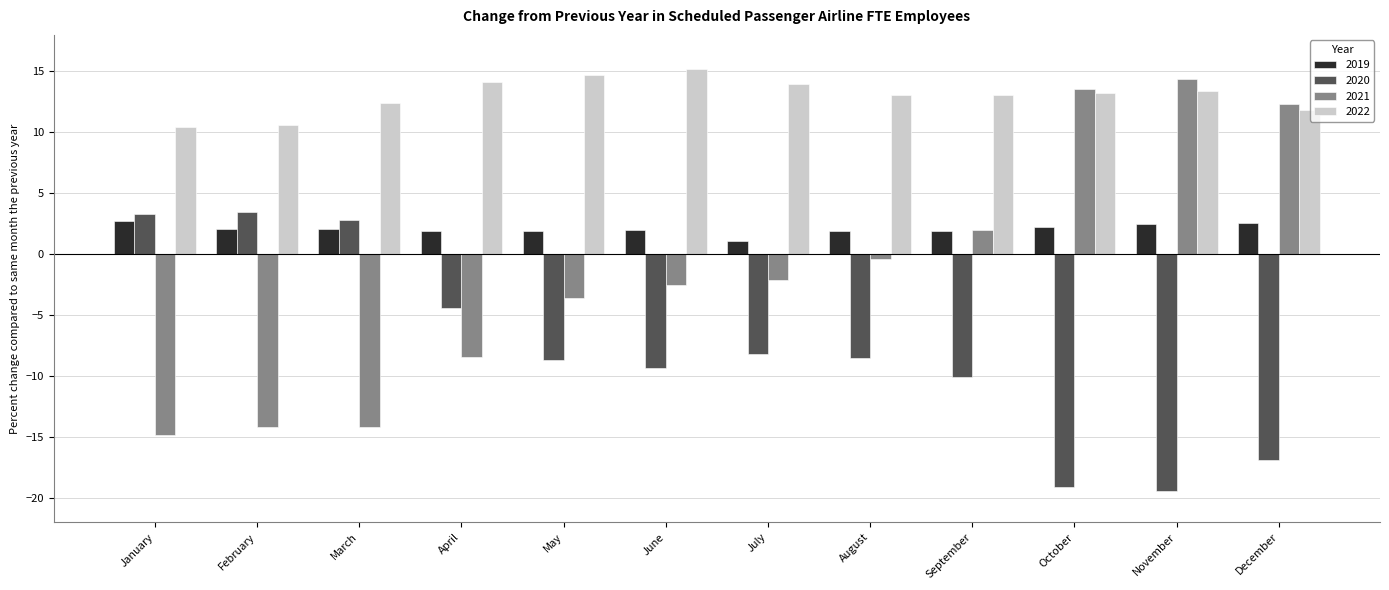

Read the 2019 value at February.

2.1